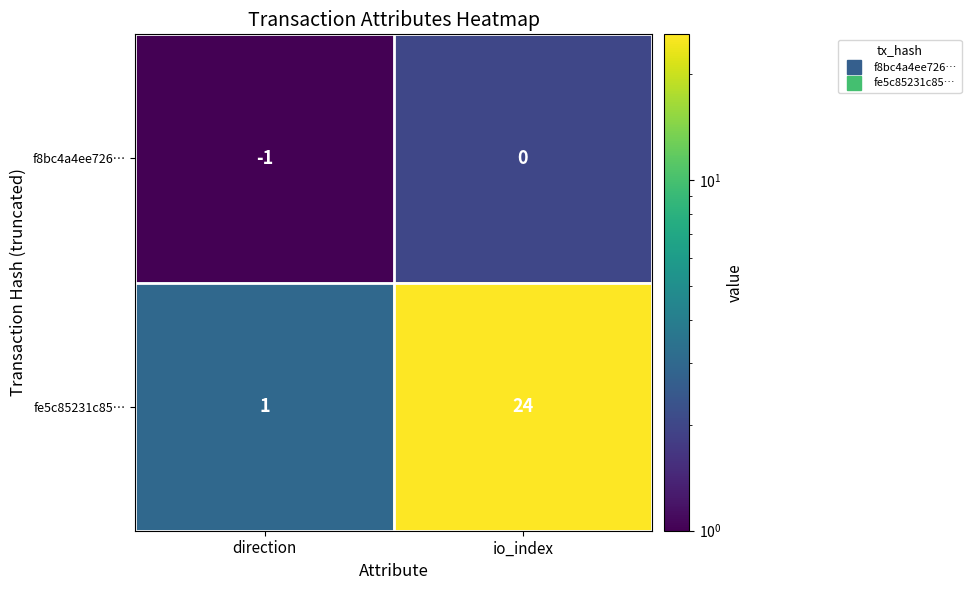

The fe5c85231c85… series shows 1 at direction. True or false?

True